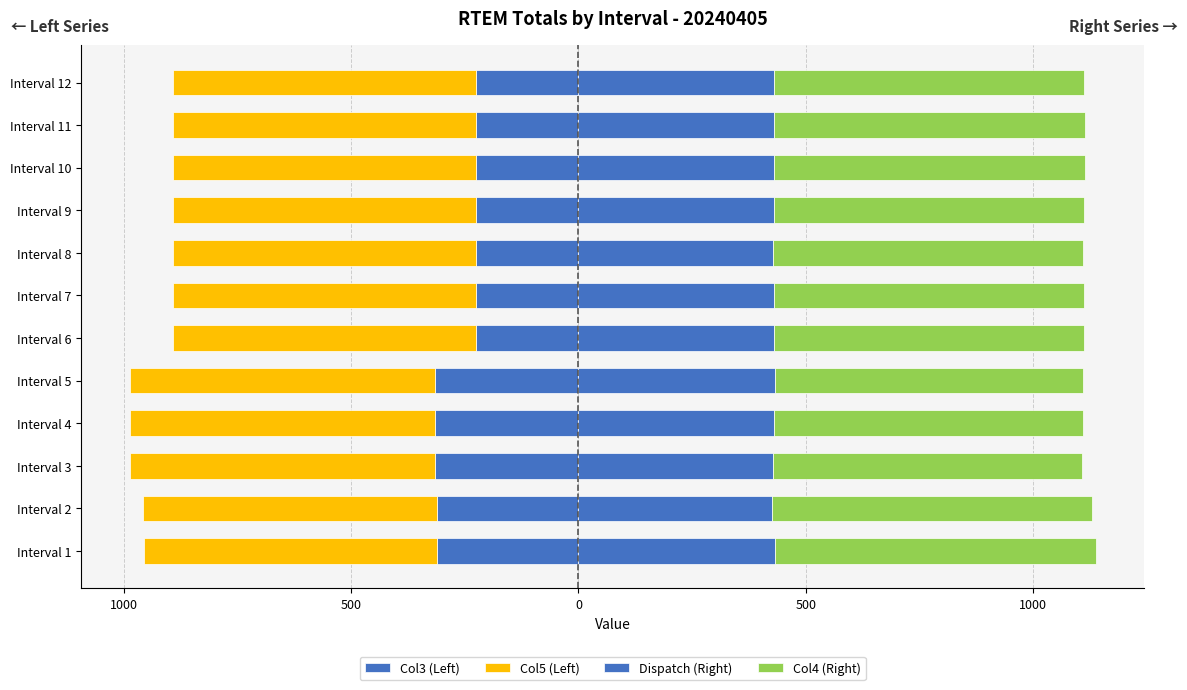

Is it true that Col5 (Left) equals -667.0 at Interval 10?

True